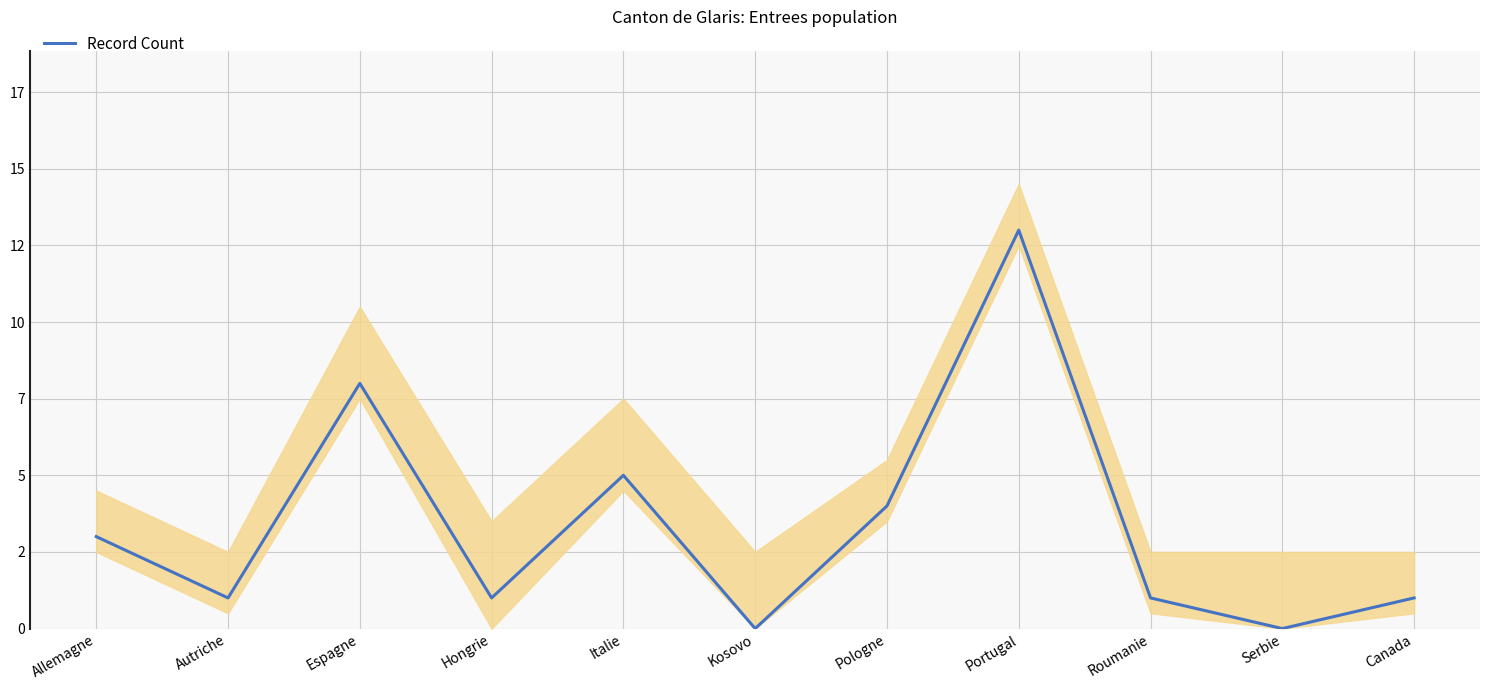

What is the value of the 1st point from the left?

3